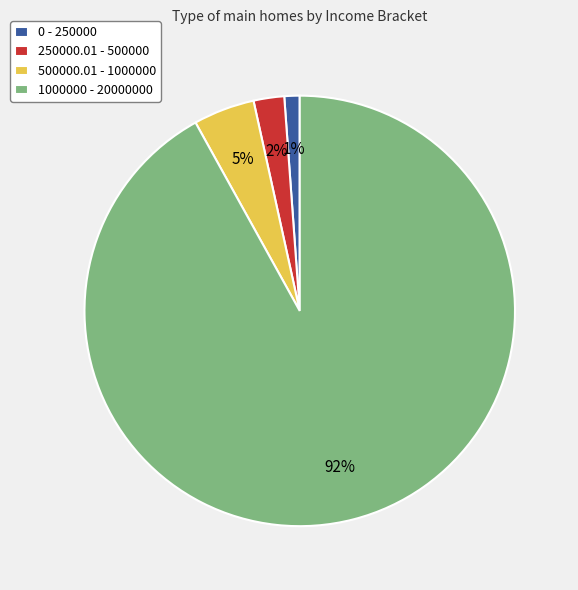

To the nearest percent, what portion does 500000.01 - 1000000 represent?

5%